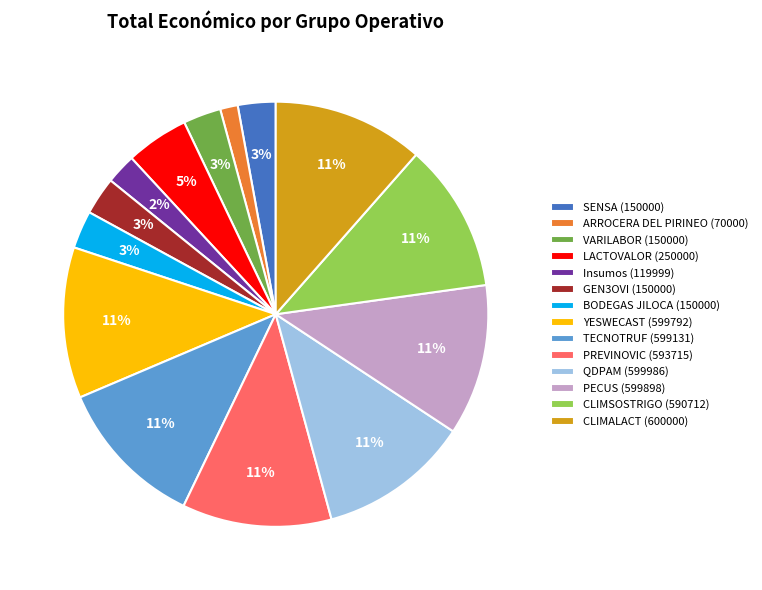

What is the smallest slice in the pie chart?

ARROCERA DEL PIRINEO (70000)